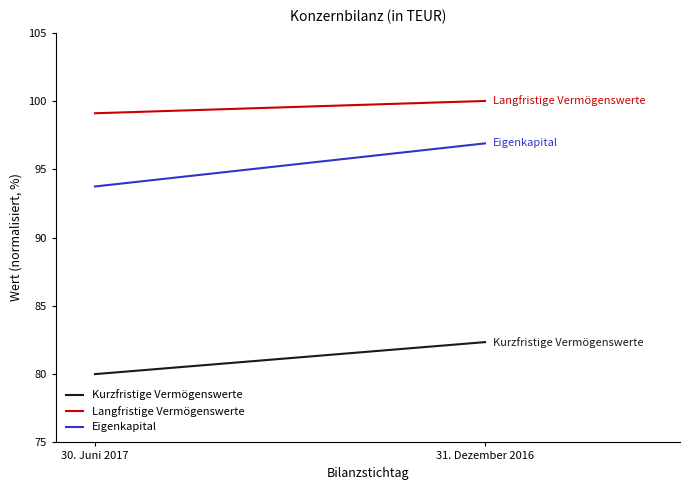

Rank the series by their average value, from highest to lowest.

Langfristige Vermögenswerte, Eigenkapital, Kurzfristige Vermögenswerte